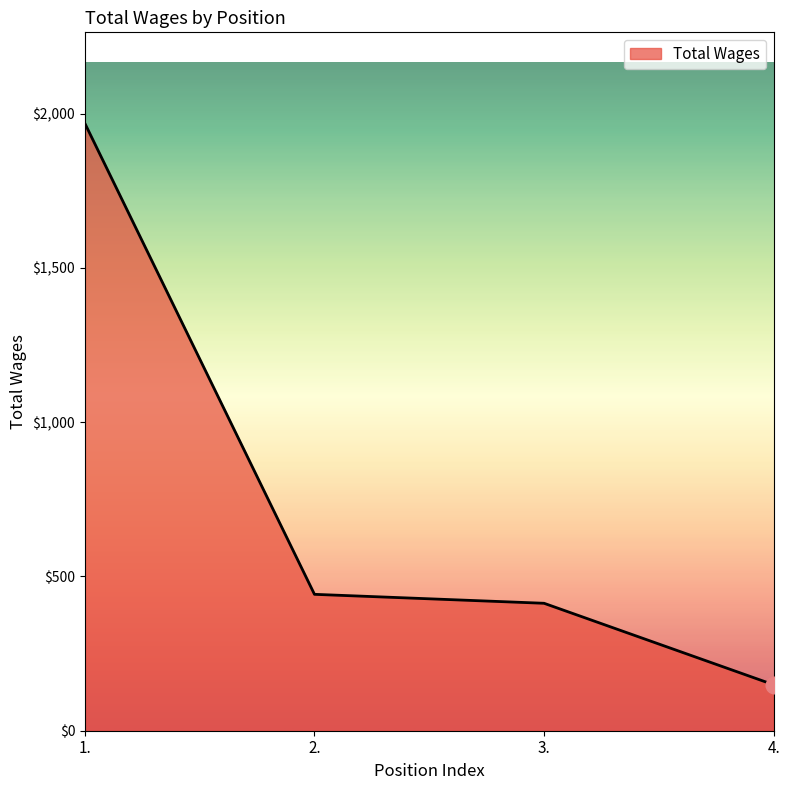

What is the difference between the values at 1. and 4.?

1819